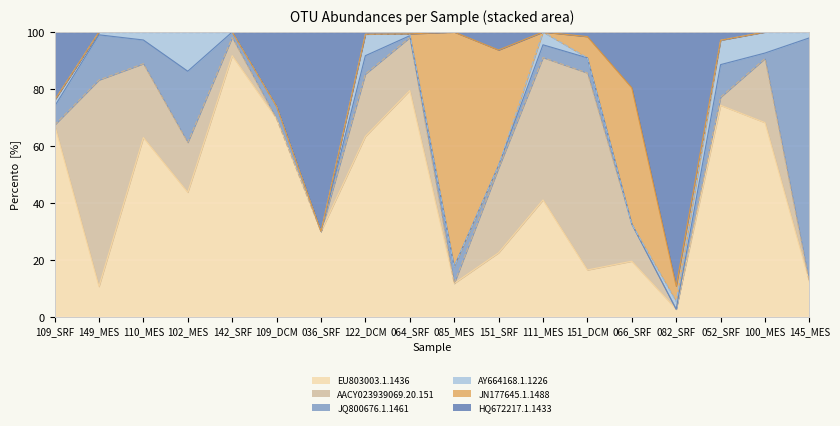

What is the spread (max minus min) of values at 082_SRF?

97.3